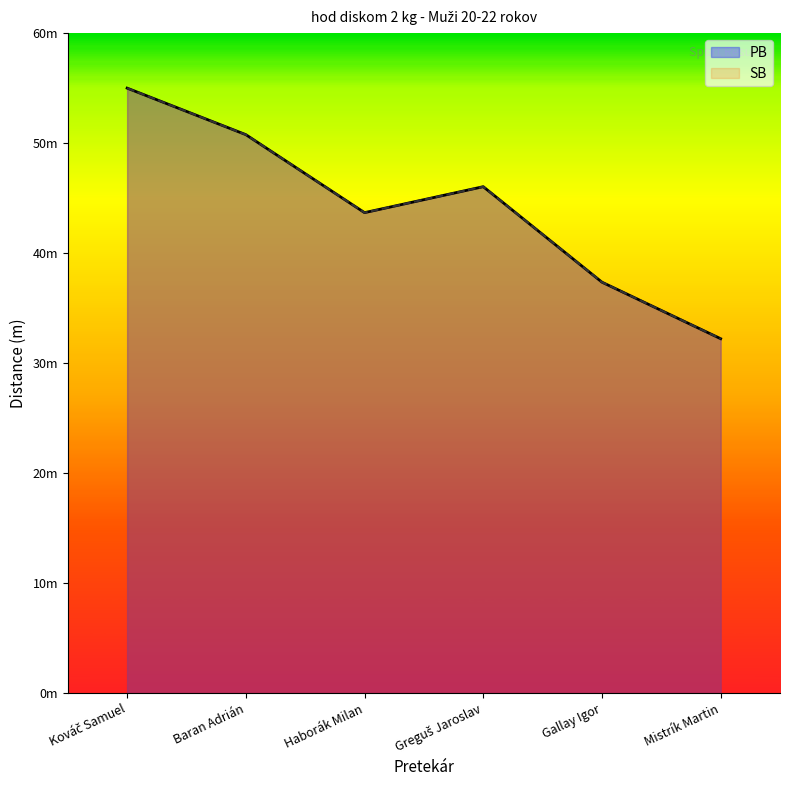

How many data points in SB are less than 46?

3